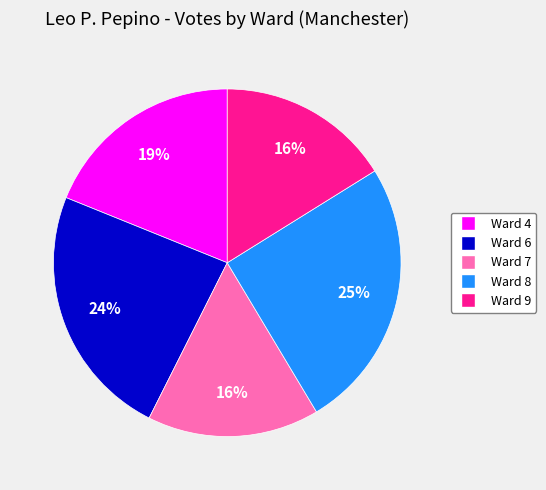

Which slice is the largest?

Ward 8